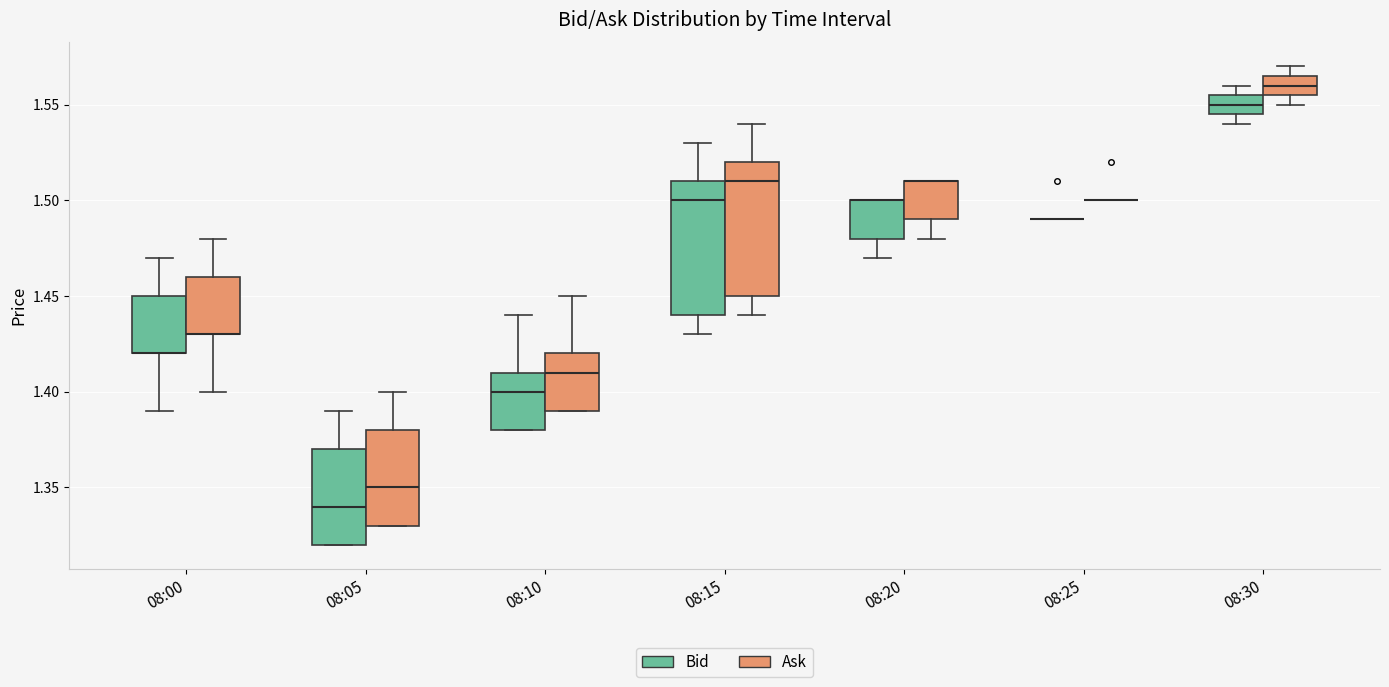

Reading left to right, read every box against the y-axis: the position of its median line, the range the box covers, and the ends of its whiskers. The values are not printed on the chart, so give them approximately, as read against the axis.

08:00 (Bid): median 1.420 (drawn on the box's lower edge), box 1.420 to 1.450, whiskers 1.390 to 1.470
08:00 (Ask): median 1.430 (drawn on the box's lower edge), box 1.430 to 1.460, whiskers 1.400 to 1.480
08:05 (Bid): median 1.340, box 1.320 to 1.370, whiskers 1.320 to 1.390
08:05 (Ask): median 1.350, box 1.330 to 1.380, whiskers 1.330 to 1.400
08:10 (Bid): median 1.400, box 1.380 to 1.410, whiskers 1.380 to 1.440
08:10 (Ask): median 1.410, box 1.390 to 1.420, whiskers 1.390 to 1.450
08:15 (Bid): median 1.500, box 1.440 to 1.510, whiskers 1.430 to 1.530
08:15 (Ask): median 1.510, box 1.450 to 1.520, whiskers 1.440 to 1.540
08:20 (Bid): median 1.500 (drawn on the box's upper edge), box 1.480 to 1.500, whiskers 1.470 to 1.500
08:20 (Ask): median 1.510 (drawn on the box's upper edge), box 1.490 to 1.510, whiskers 1.480 to 1.510
08:25 (Bid): box collapsed to a line at 1.490, whiskers 1.490 to 1.490
08:25 (Ask): box collapsed to a line at 1.500, whiskers 1.500 to 1.500
08:30 (Bid): median 1.550, box 1.545 to 1.555, whiskers 1.540 to 1.560
08:30 (Ask): median 1.560, box 1.555 to 1.565, whiskers 1.550 to 1.570